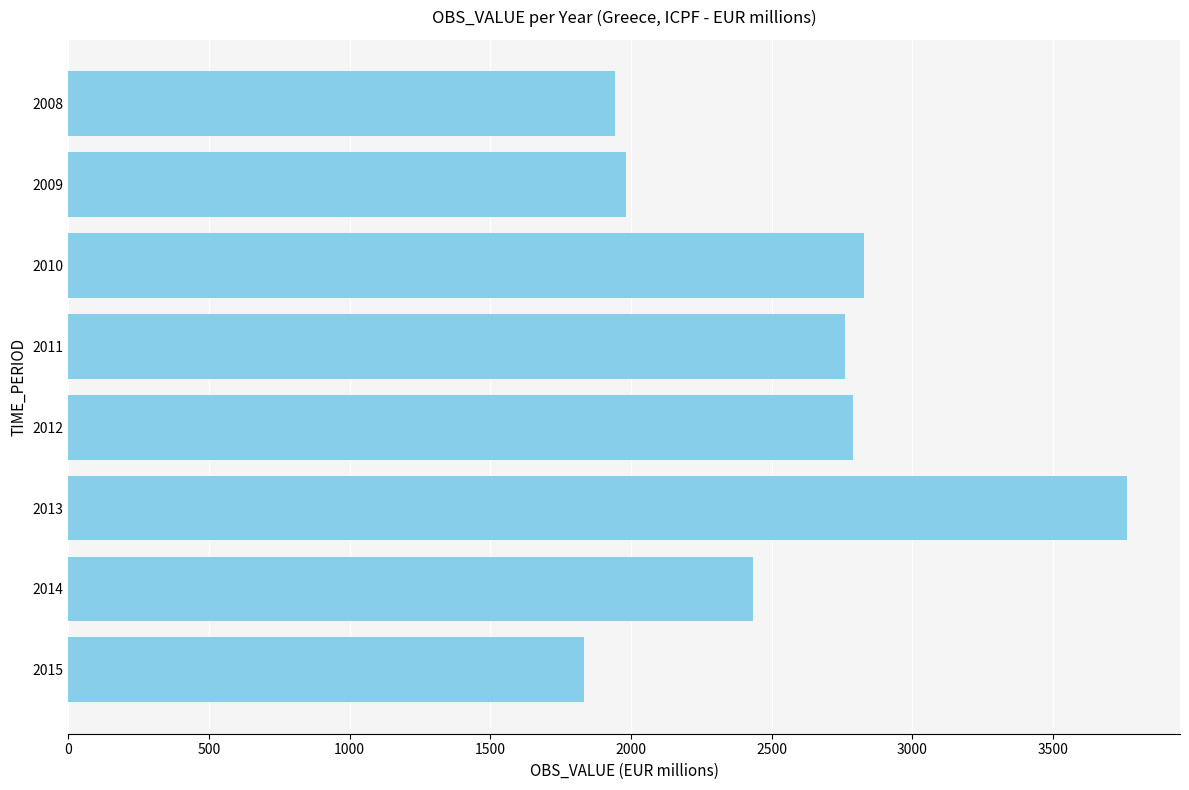

Are the bars grouped side by side (vs. stacked)?

No